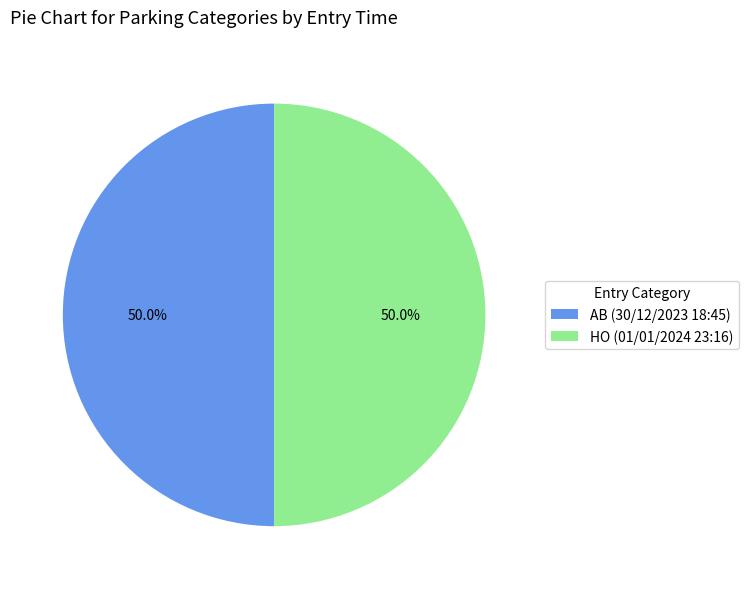

Approximately how many times larger is the value at AB (30/12/2023 18:45) compared to HO (01/01/2024 23:16)?

1.0